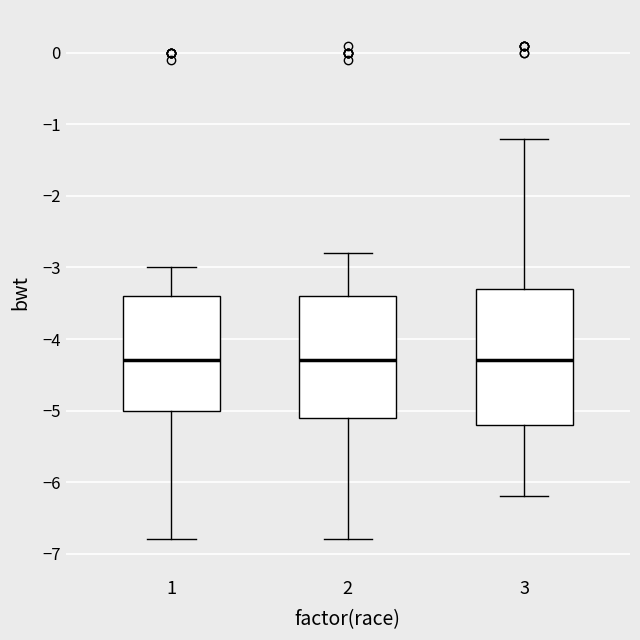

Reading left to right, read every box against the y-axis: the position of its median line, the range the box covers, and the ends of its whiskers. The values are not printed on the chart, so give them approximately, as read against the axis.

1: median -4.3, box -5.0 to -3.4, whiskers -6.8 to -3.0
2: median -4.3, box -5.1 to -3.4, whiskers -6.8 to -2.8
3: median -4.3, box -5.2 to -3.3, whiskers -6.2 to -1.2